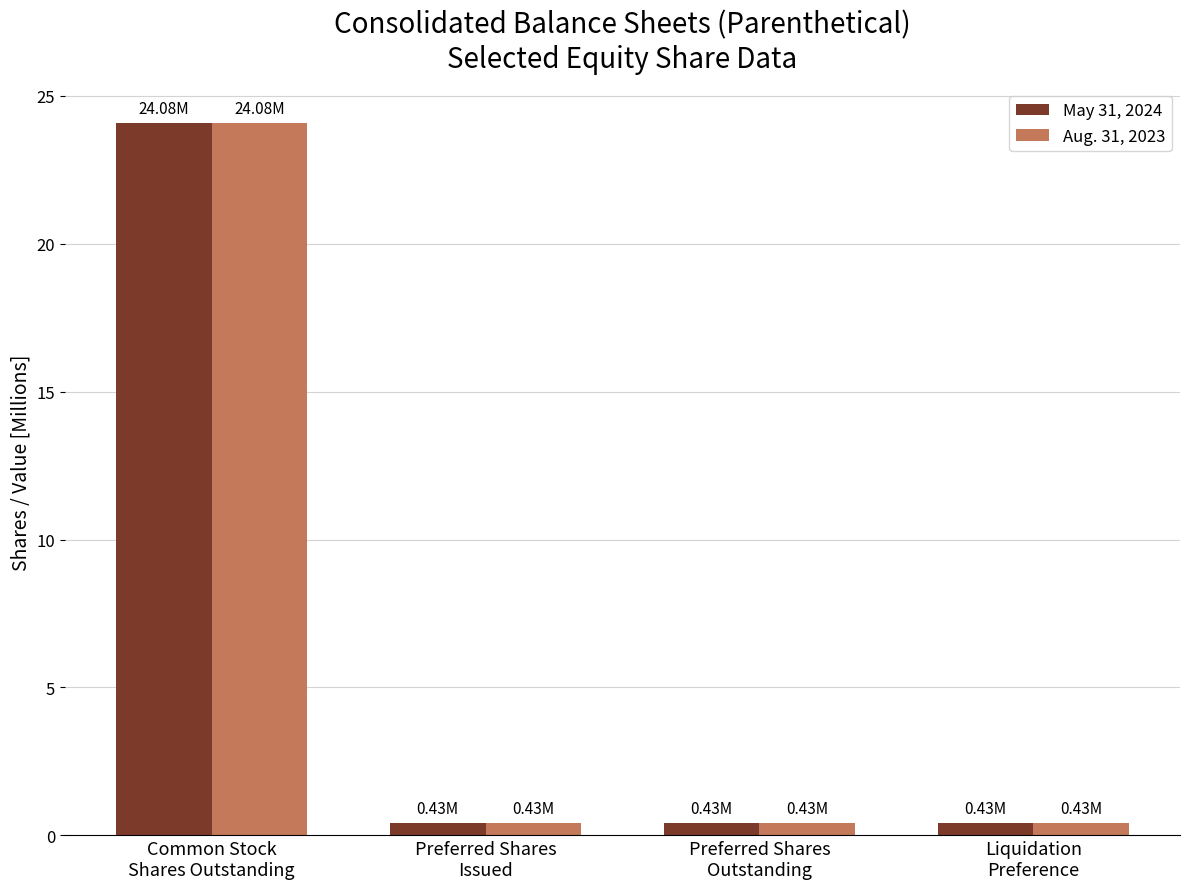

Rank the series by their average value, from highest to lowest.

Aug. 31, 2023, May 31, 2024